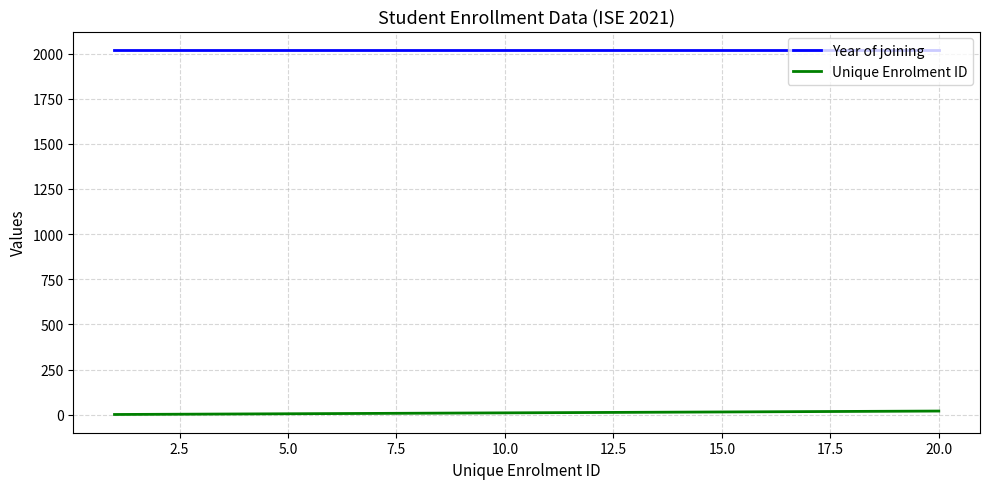

How many categories are shown in the chart?

20